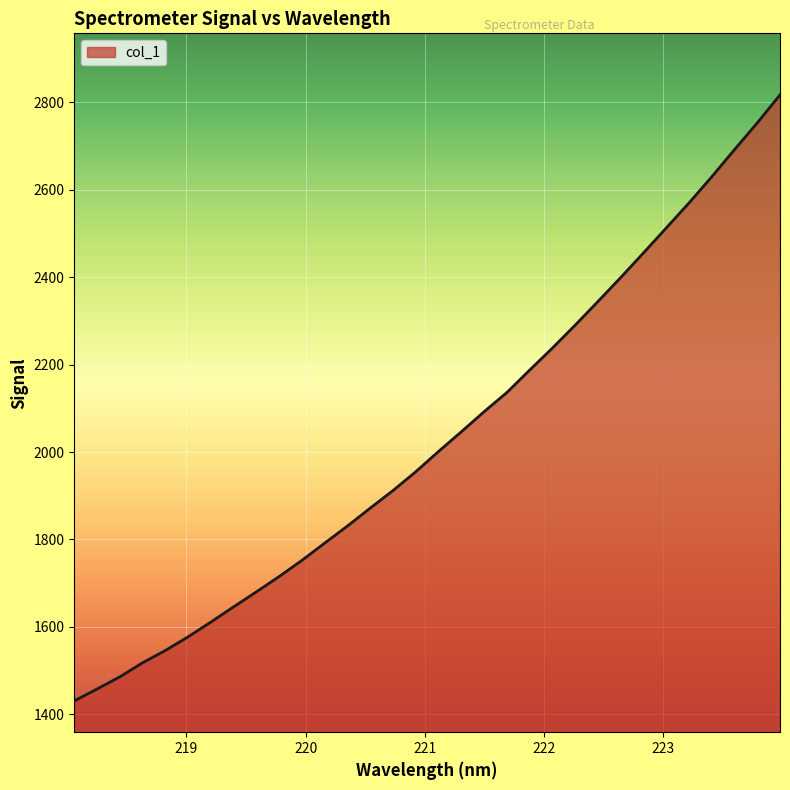

What is the smallest value displayed?

1430.6